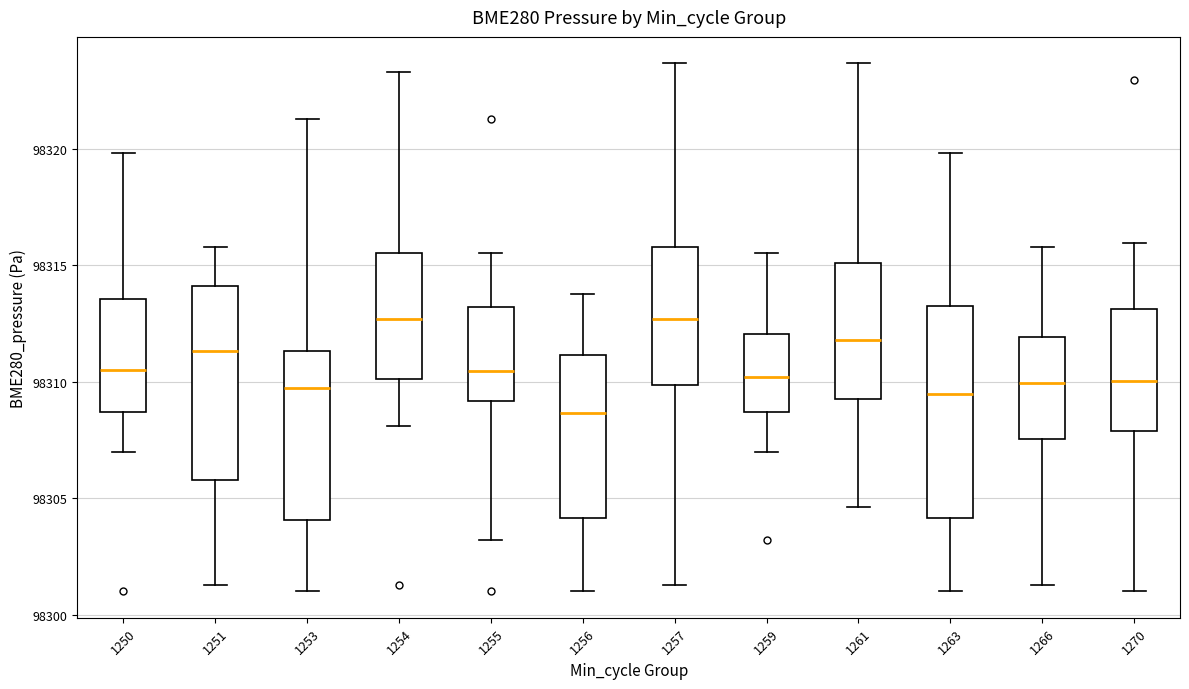

Where does the lower whisker of the box at x = 1251 end on the y-axis? The values are not printed on the chart, so give them approximately, as read against the axis.

98301.5